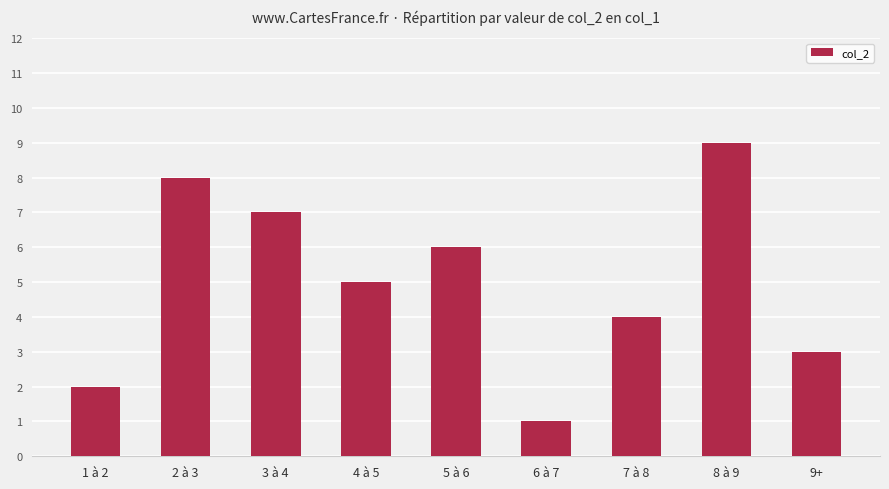

Reading right to left, extract all data points from this chart.

3	9	4	1	6	5	7	8	2